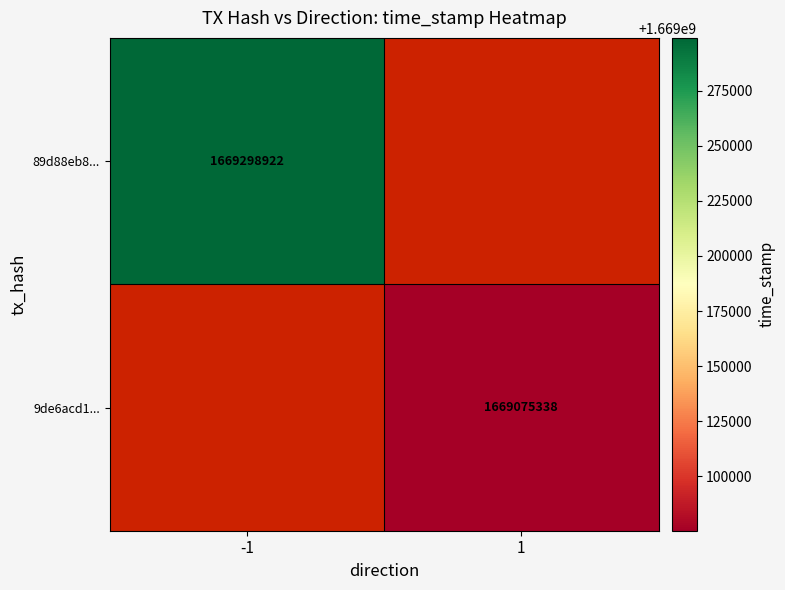

What is the smallest value displayed?

1669075338.0